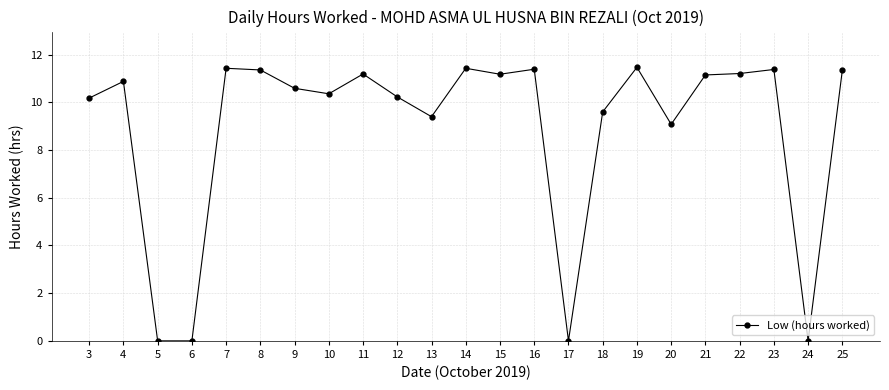

The value at 16 is 16.5. True or false?

False